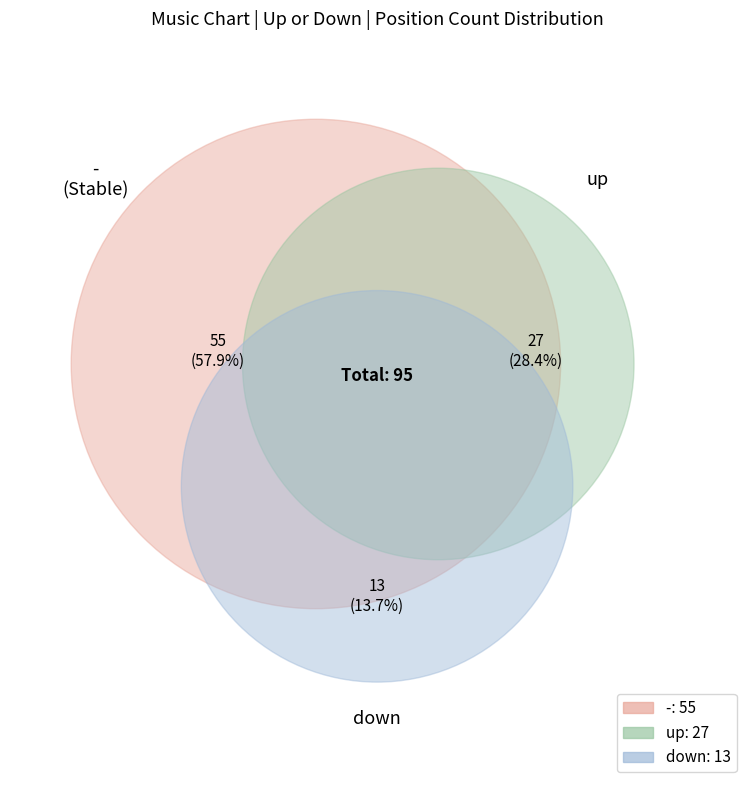

Do - and down together represent more than half of the pie?

Yes